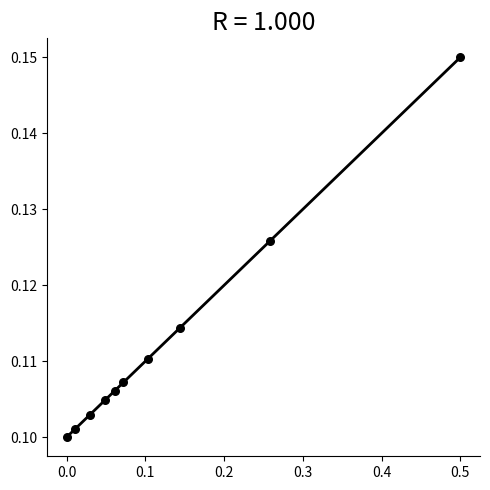

What is the range of X values (max minus min)?

0.5